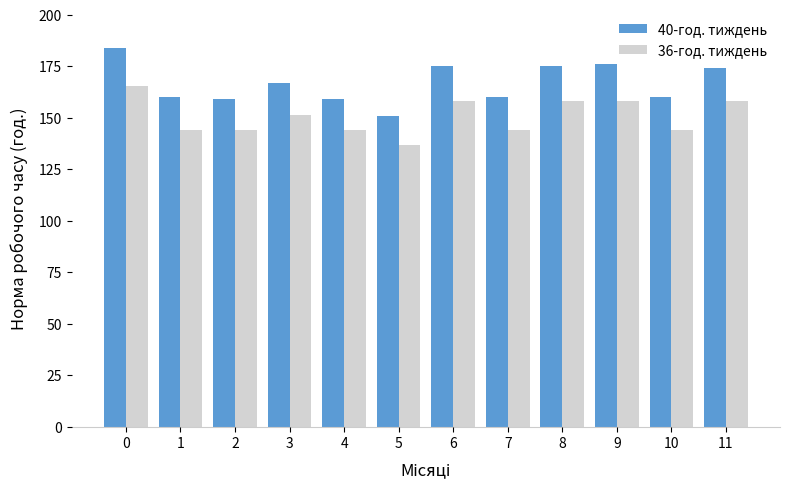

What is the total value across all series at 9?

334.4